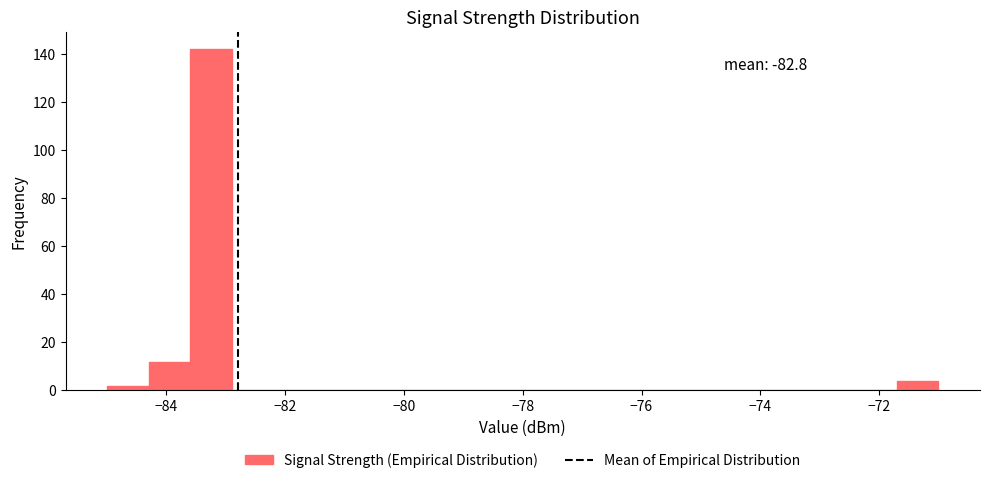

Read against the x-axis, roughly where is the centre of the tallest bar?

-83.2